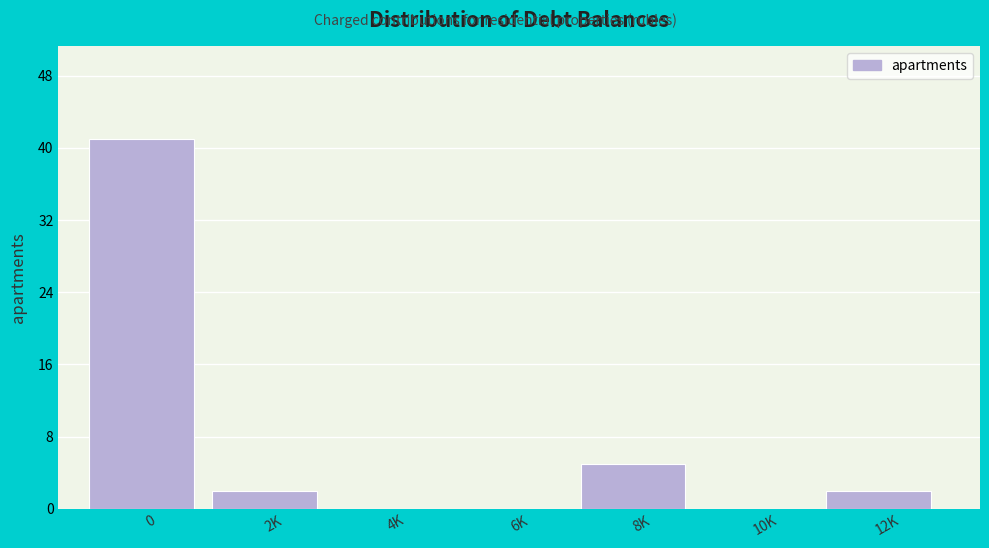

Reading left to right, transcribe all the data shown in this chart.

0=41	2K=2	4K=0	6K=0	8K=5	10K=0	12K=2